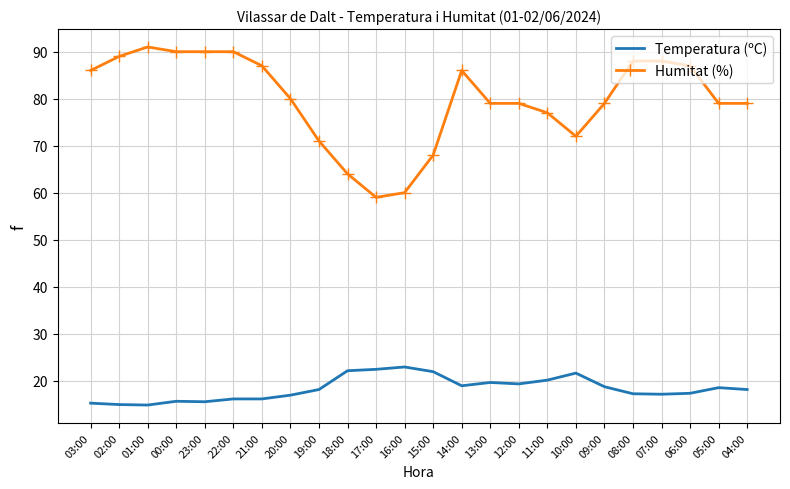

What is the total value across all series at 13:00?

98.6